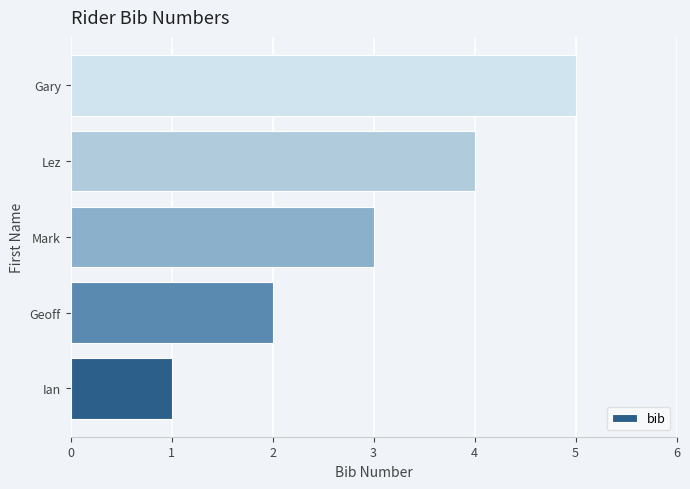

What is the difference between the values at Geoff and Gary?

3